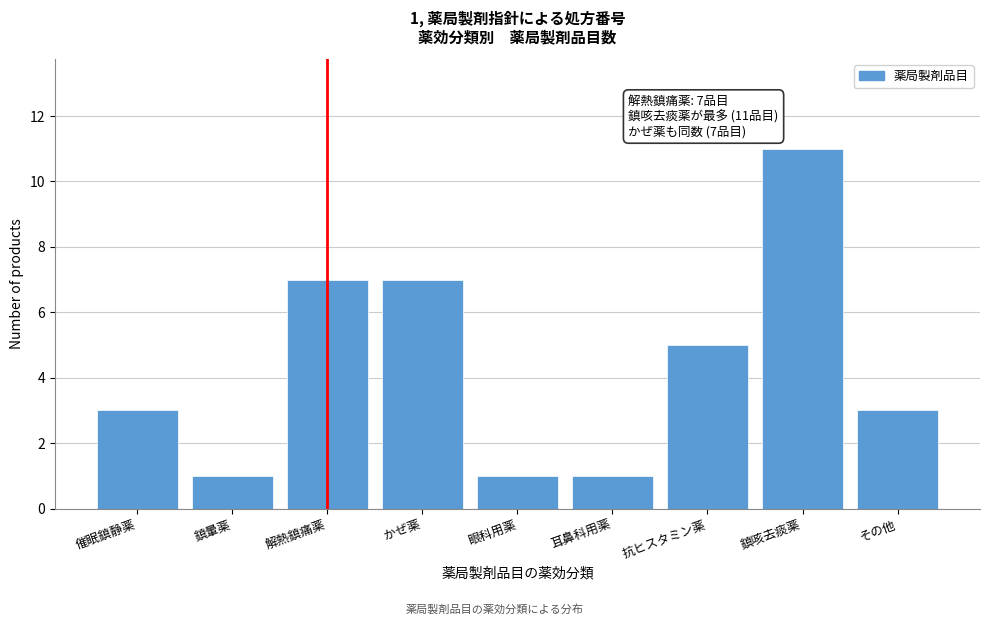

Reading left to right, extract all data points from this chart.

3	1	7	7	1	1	5	11	3